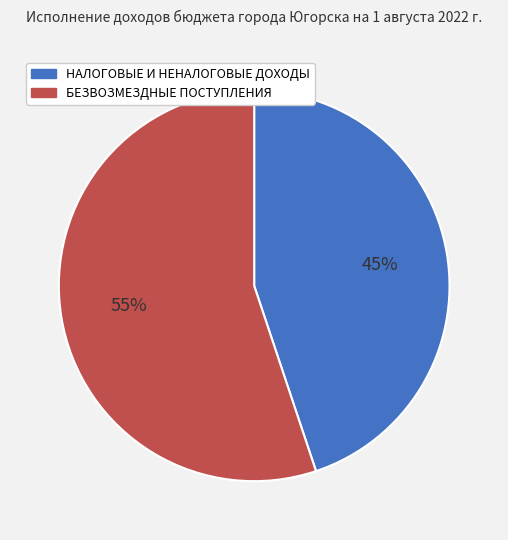

Is there a majority slice in this chart?

Yes